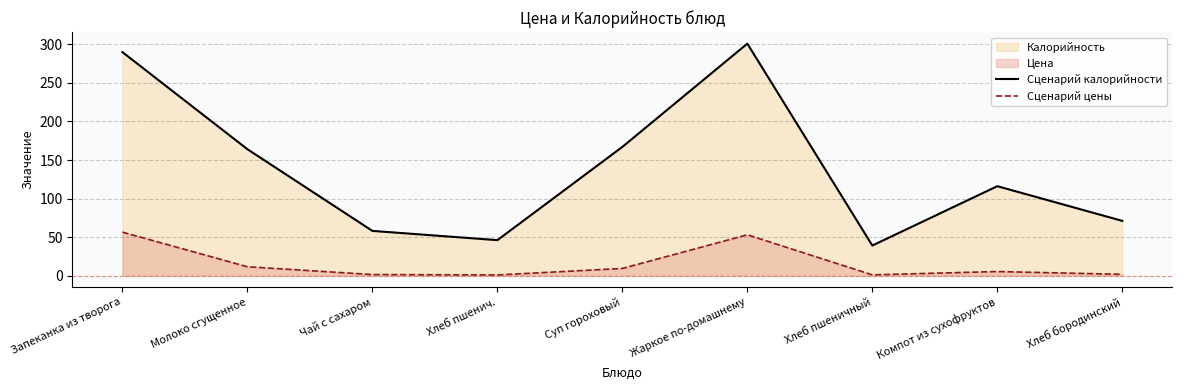

The Сценарий калорийности series shows 33.4 at Чай с сахаром. True or false?

False